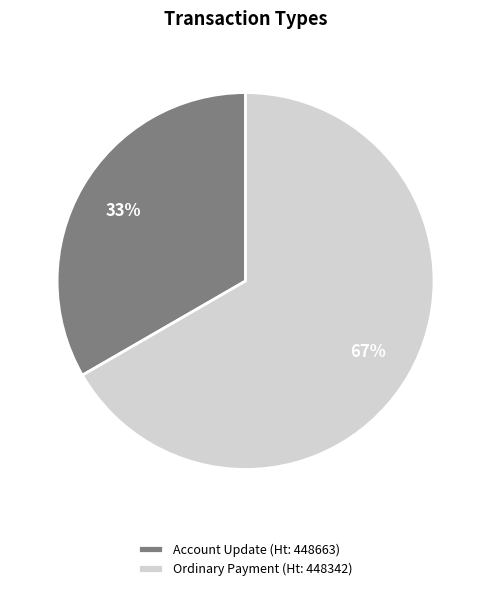

To the nearest percent, what is the average slice percentage?

50%